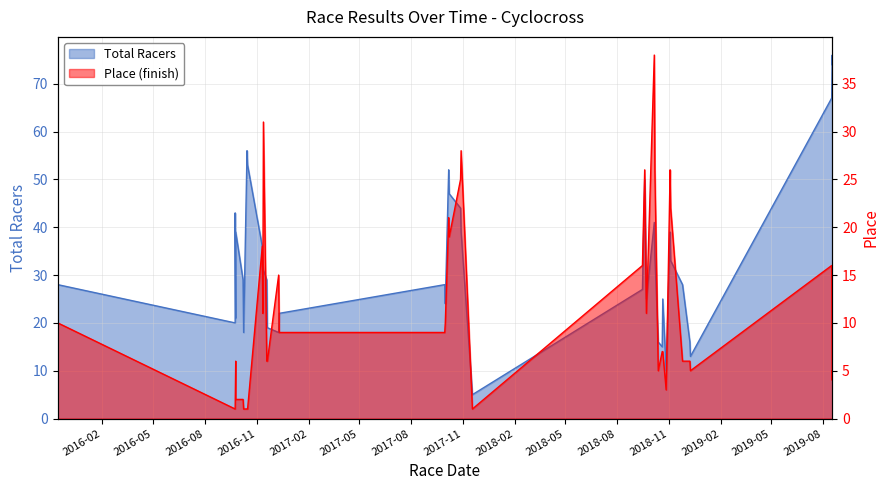

Reading right to left, list all the values displayed in this chart.

Total Racers: 74	76	67	13	16	28	33	39	10	25	15	16	34	41	25	50	27	5	39	44	47	52	24	28	22	18	19	29	31	32	36	53	56	18	29	39	21	43	20	28
Place: 5	4	16	5	6	6	22	26	3	7	7	5	26	38	11	26	16	1	28	25	19	21	10	9	9	15	6	6	31	11	18	1	1	1	2	2	6	1	1	10